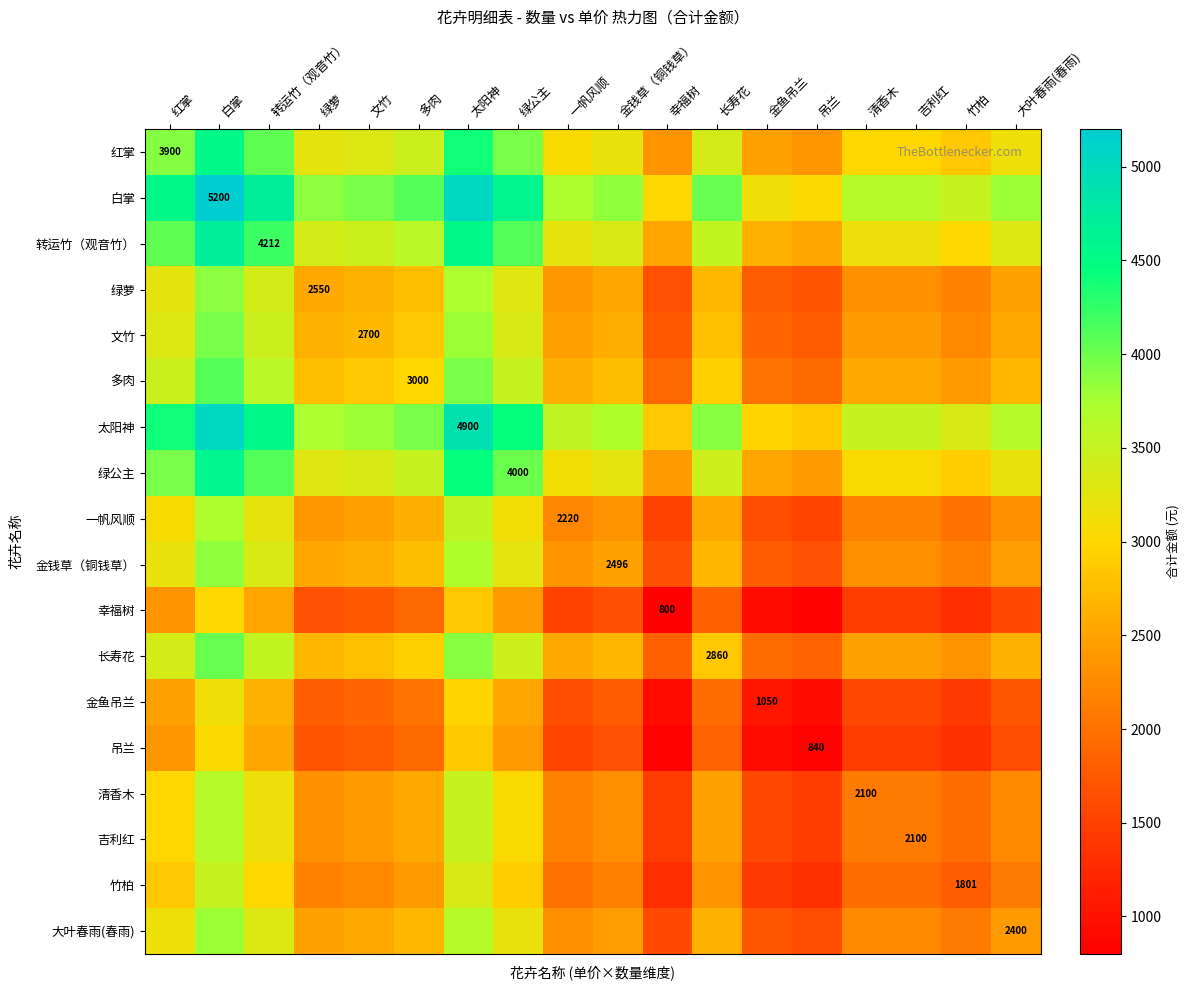

How many data points in 绿公主 are less than 3275?

9